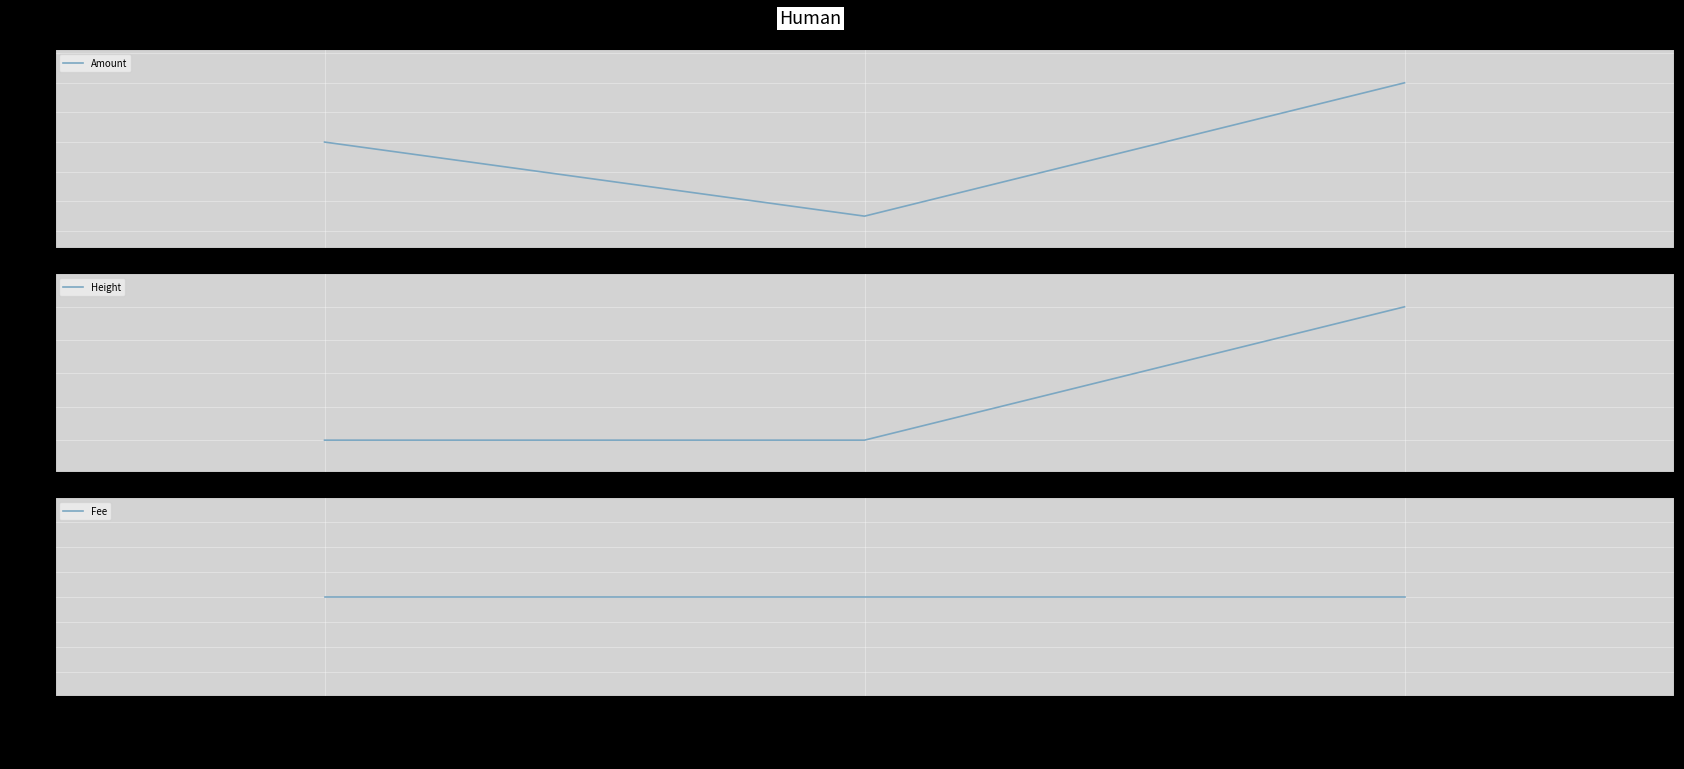

What is the value of the Amount point at the 2nd from the left?

10